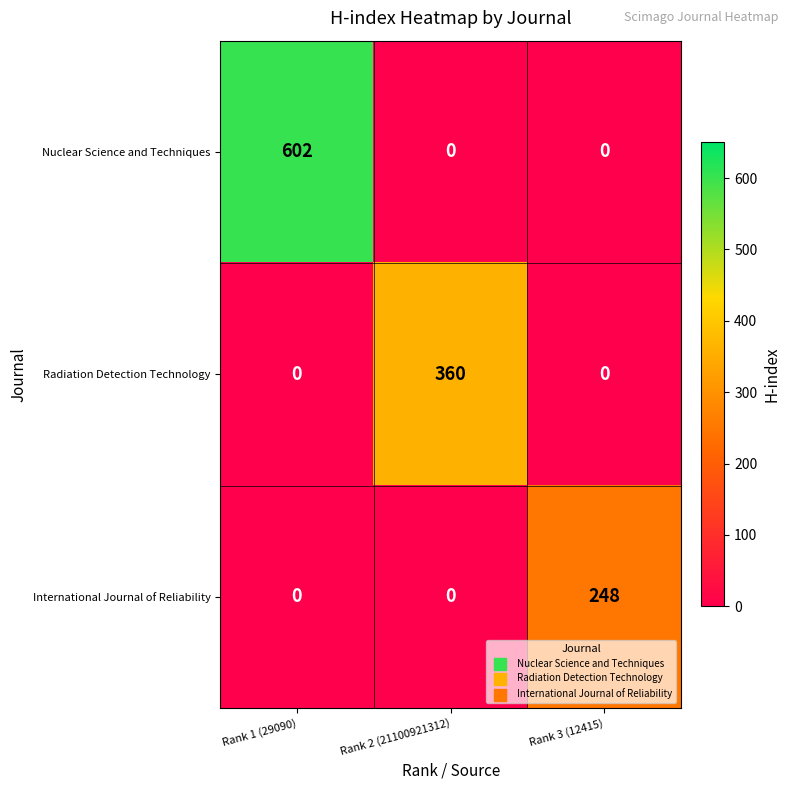

Which series has the largest total across all categories?

Nuclear Science and Techniques